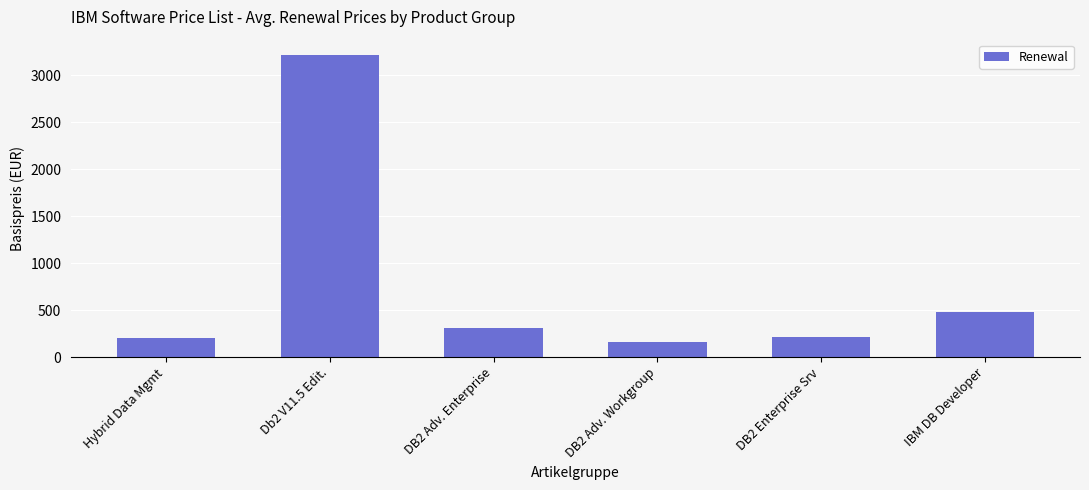

What is the difference between the second highest and minimum values?

314.6